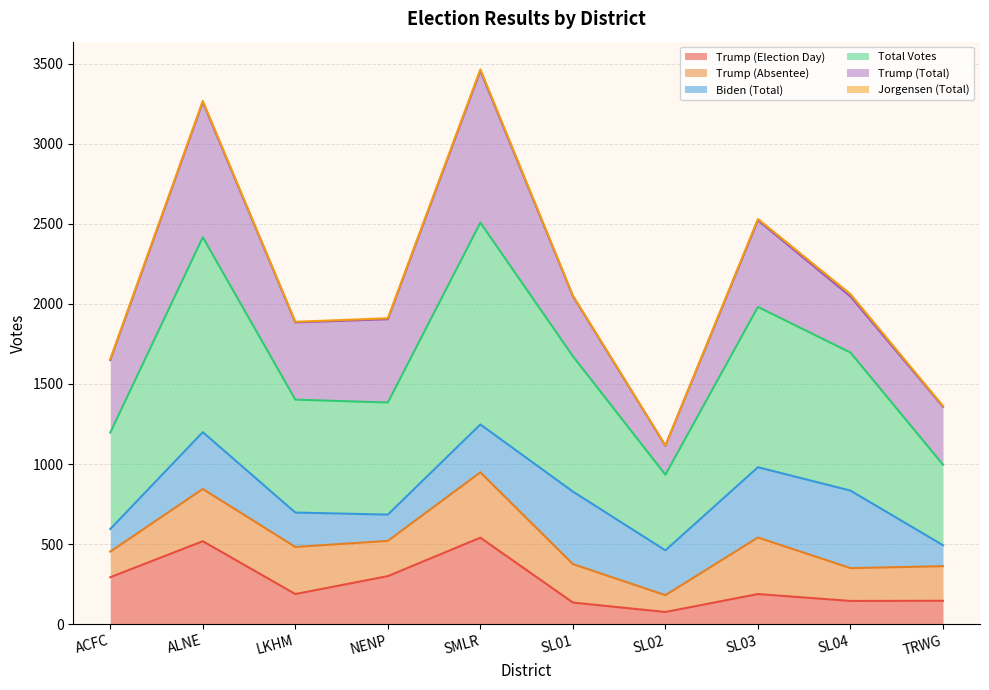

Is it true that Trump (Election Day) equals 330 at LKHM?

False